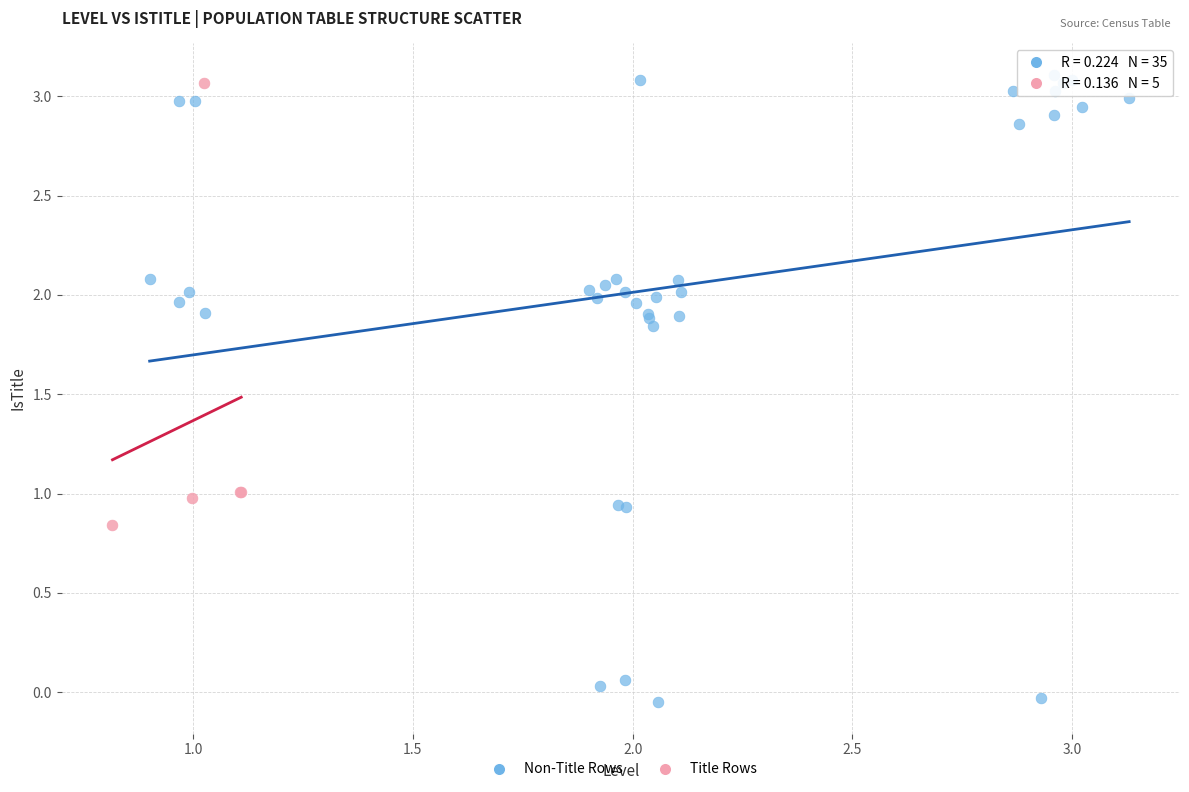

Which series contains the lowest Y value?

Non-Title Rows